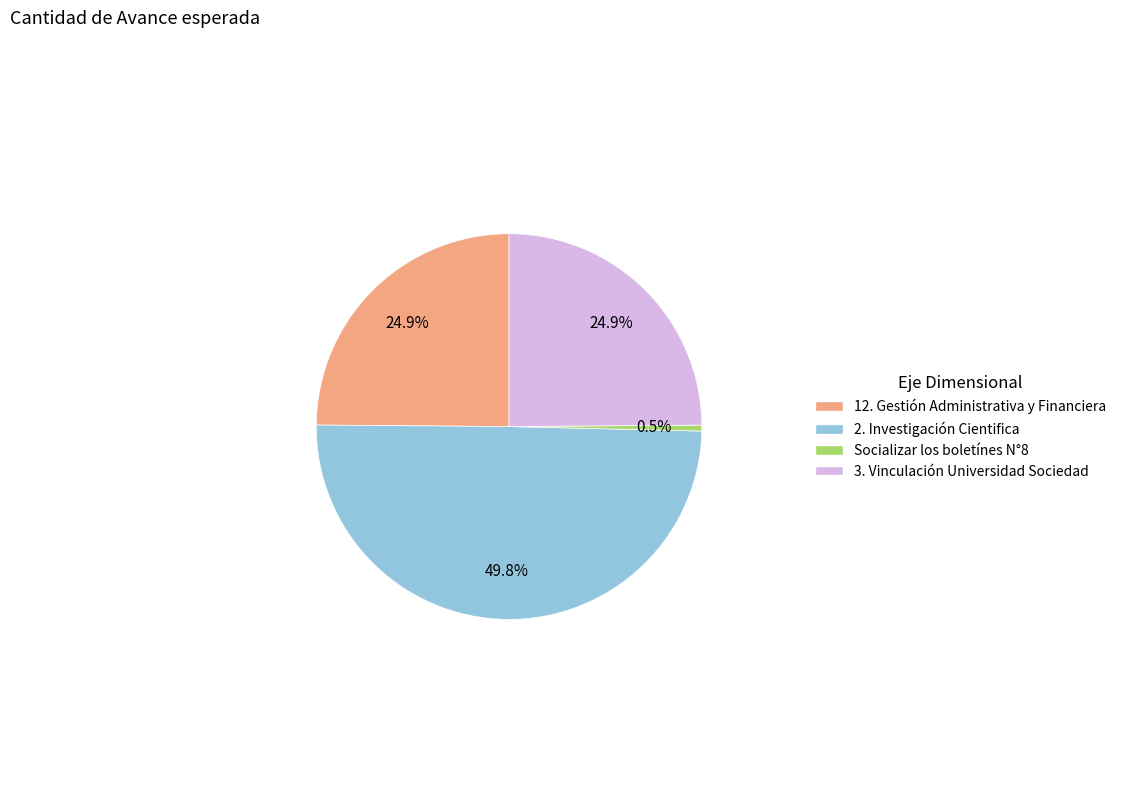

Which category has the smallest portion of the pie?

Socializar los boletínes N°8